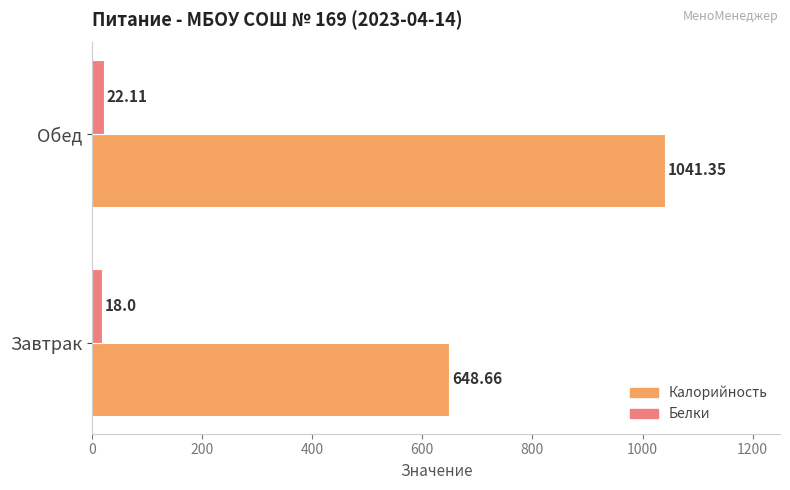

Which series changed the most between Завтрак and Обед?

Калорийность